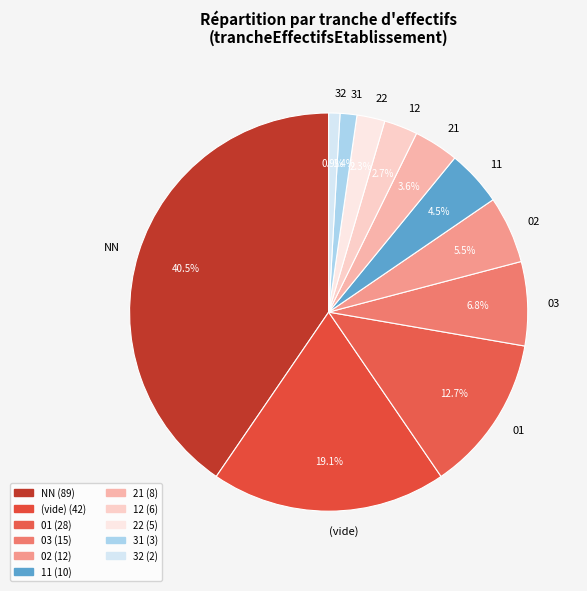

Is there any slice that represents more than half of the pie?

No